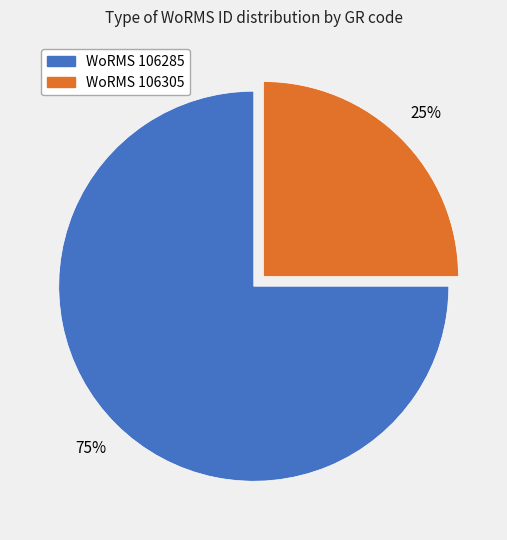

Approximately how many times larger is the value at WoRMS 106285 compared to WoRMS 106305?

3.0